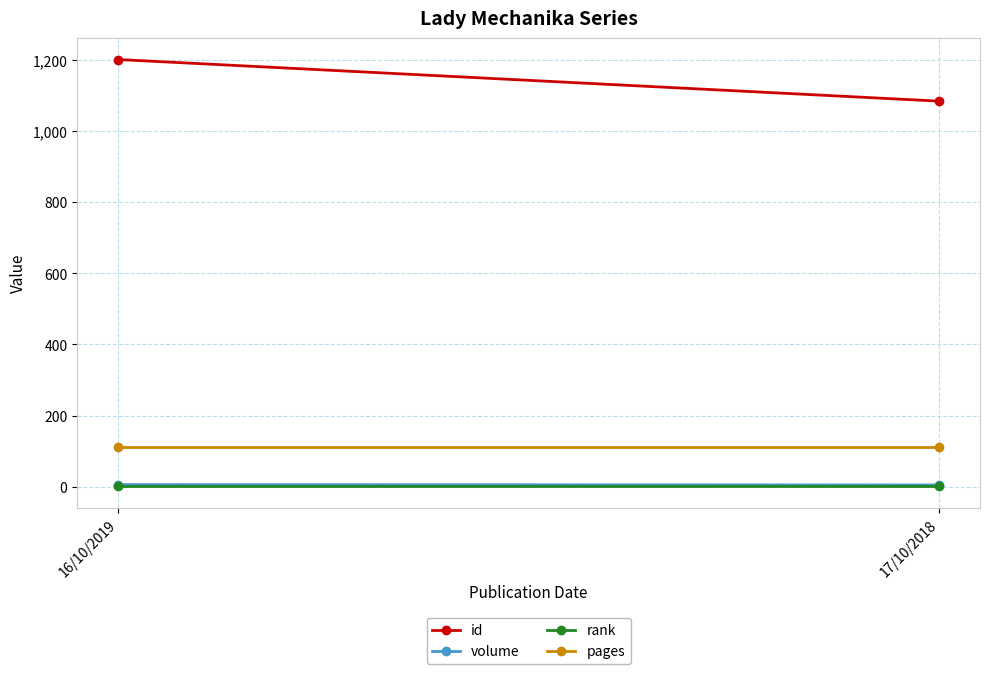

Between 16/10/2019 and 17/10/2018, which series saw the biggest shift?

id